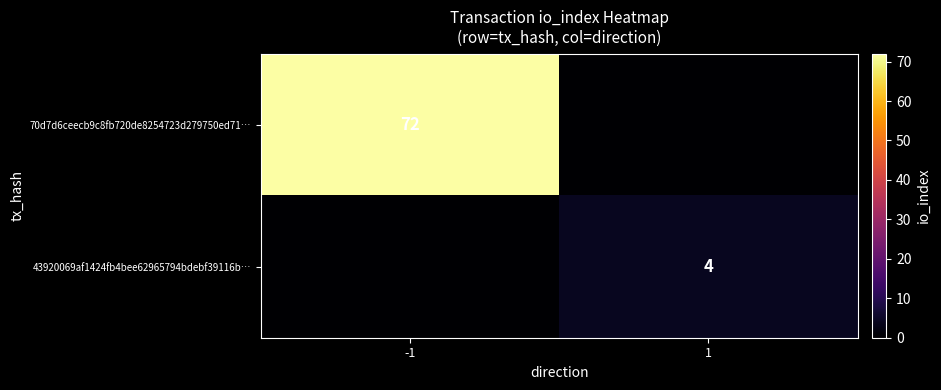

Is it true that 43920069af1424fb4bee62965794bdebf39116b… equals 4 at 1?

True